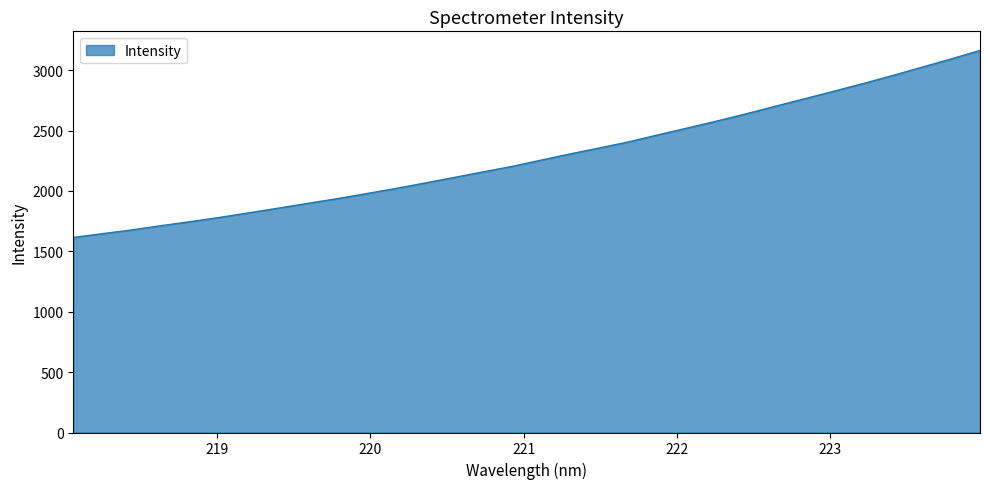

What is the greatest value displayed?

3162.9